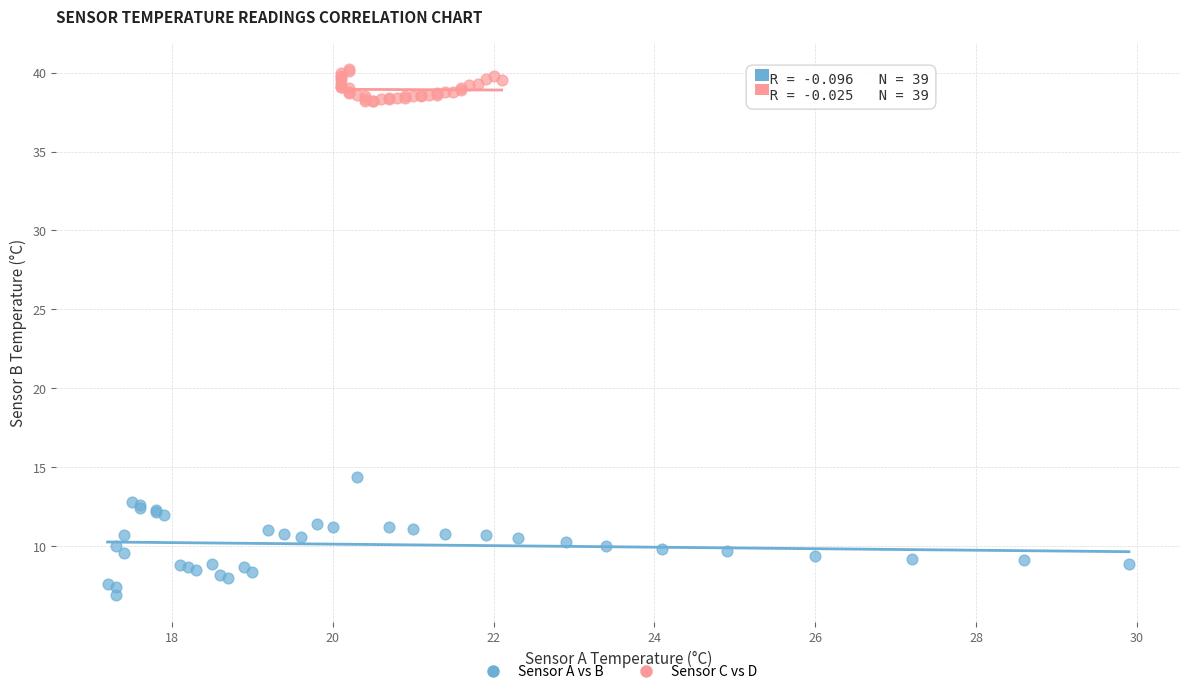

Which series reaches the minimum Y coordinate?

Sensor A vs B